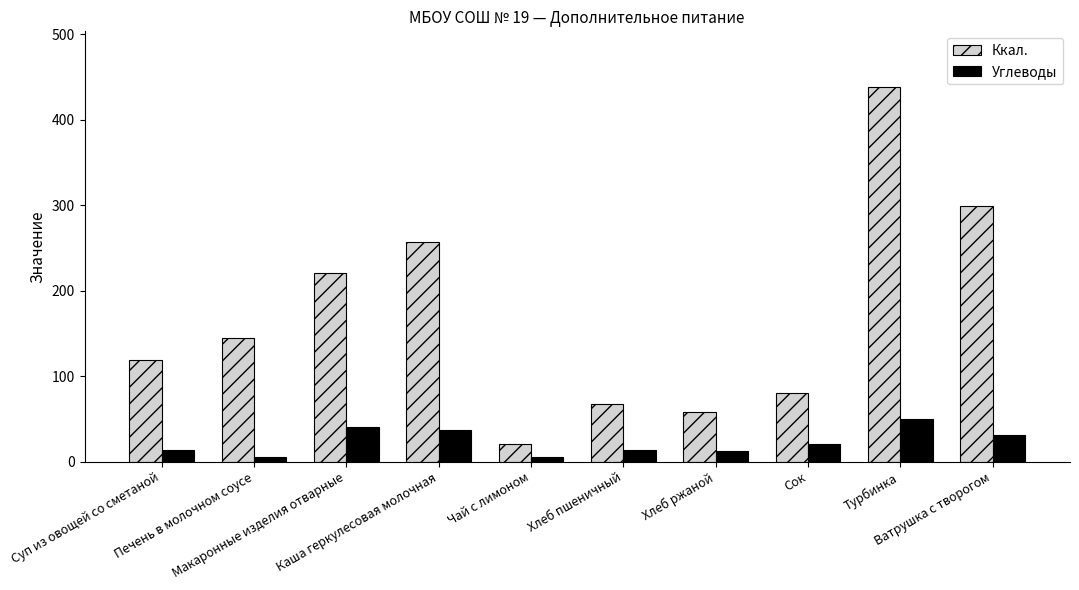

Which series has the largest range (max minus min)?

Ккал.